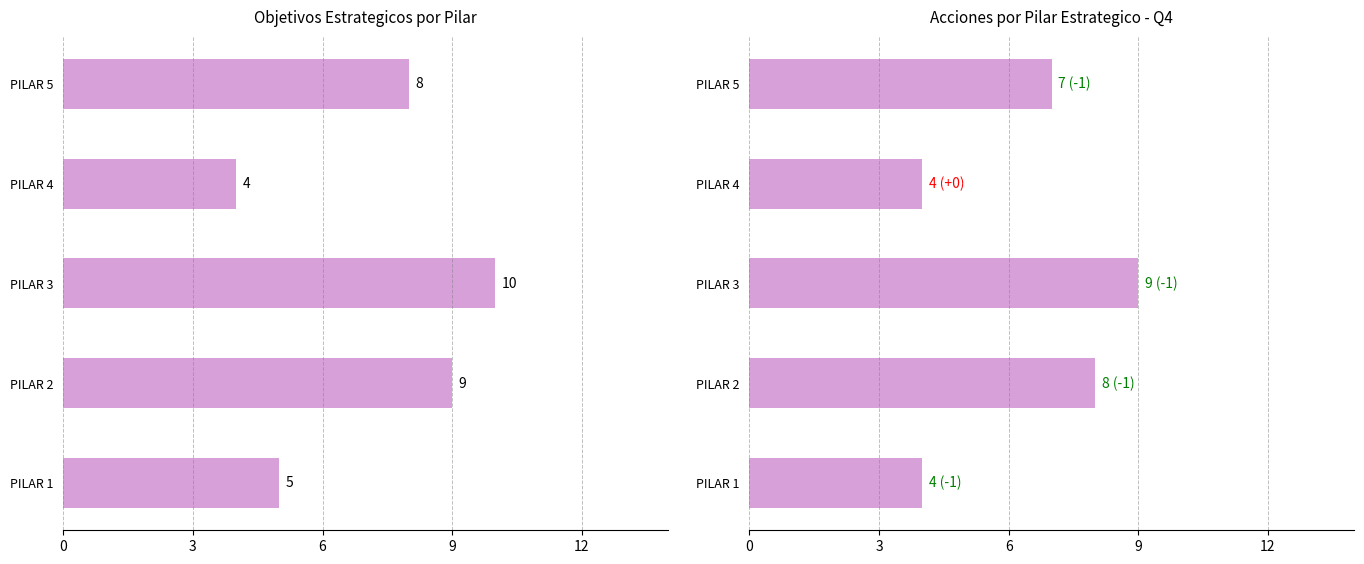

True or false: Acciones por Pilar has a value of 1 at PILAR 1.

False